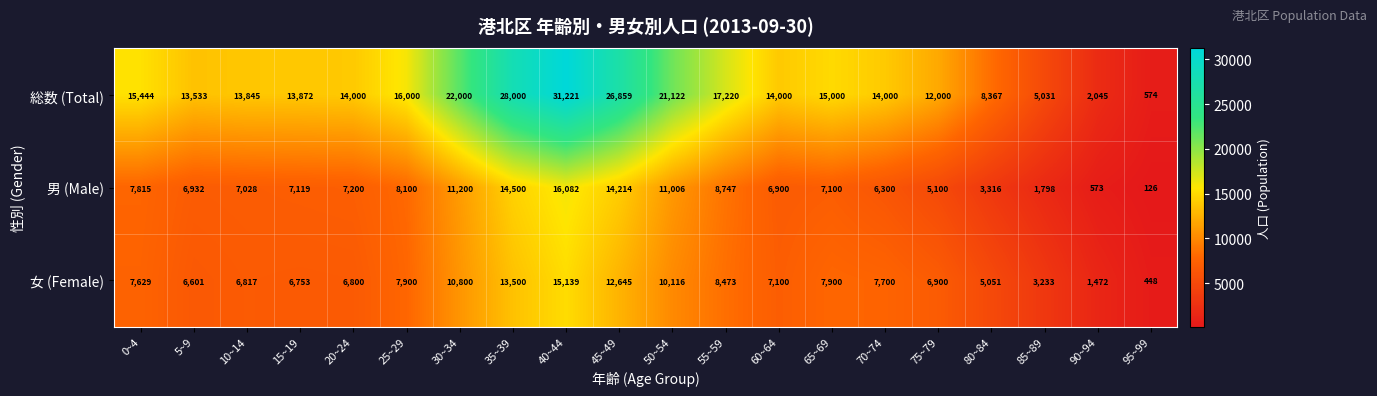

Count the number of data series in this chart.

3